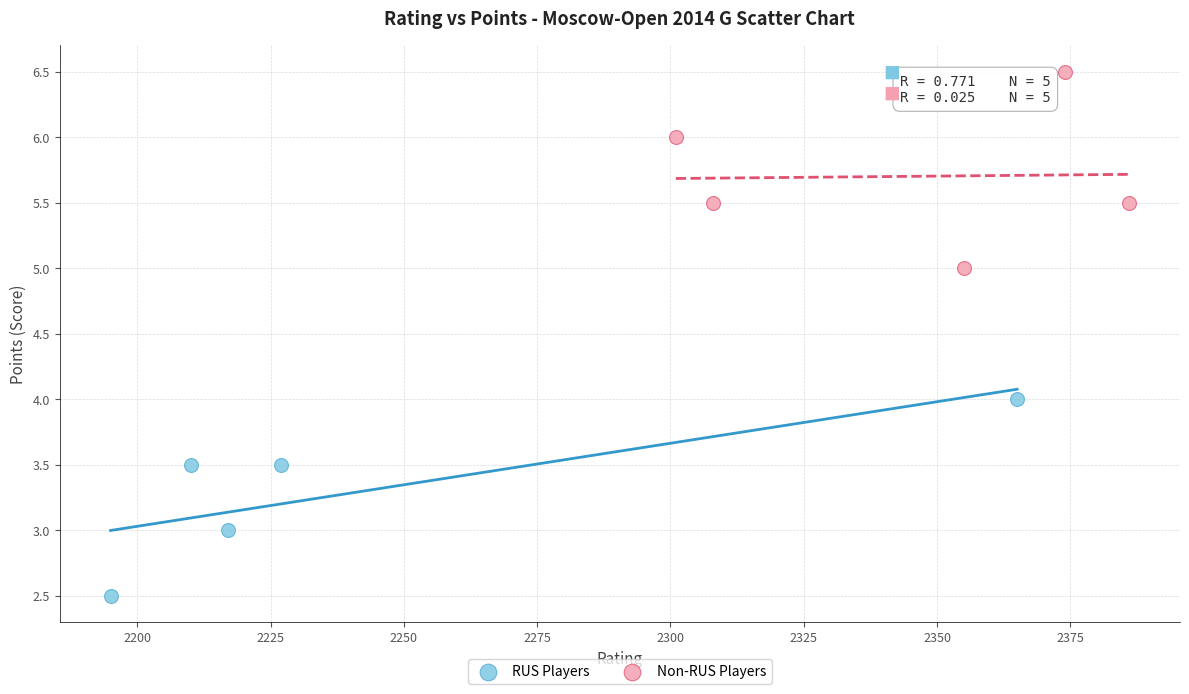

Which series contains the lowest Y value?

RUS Players